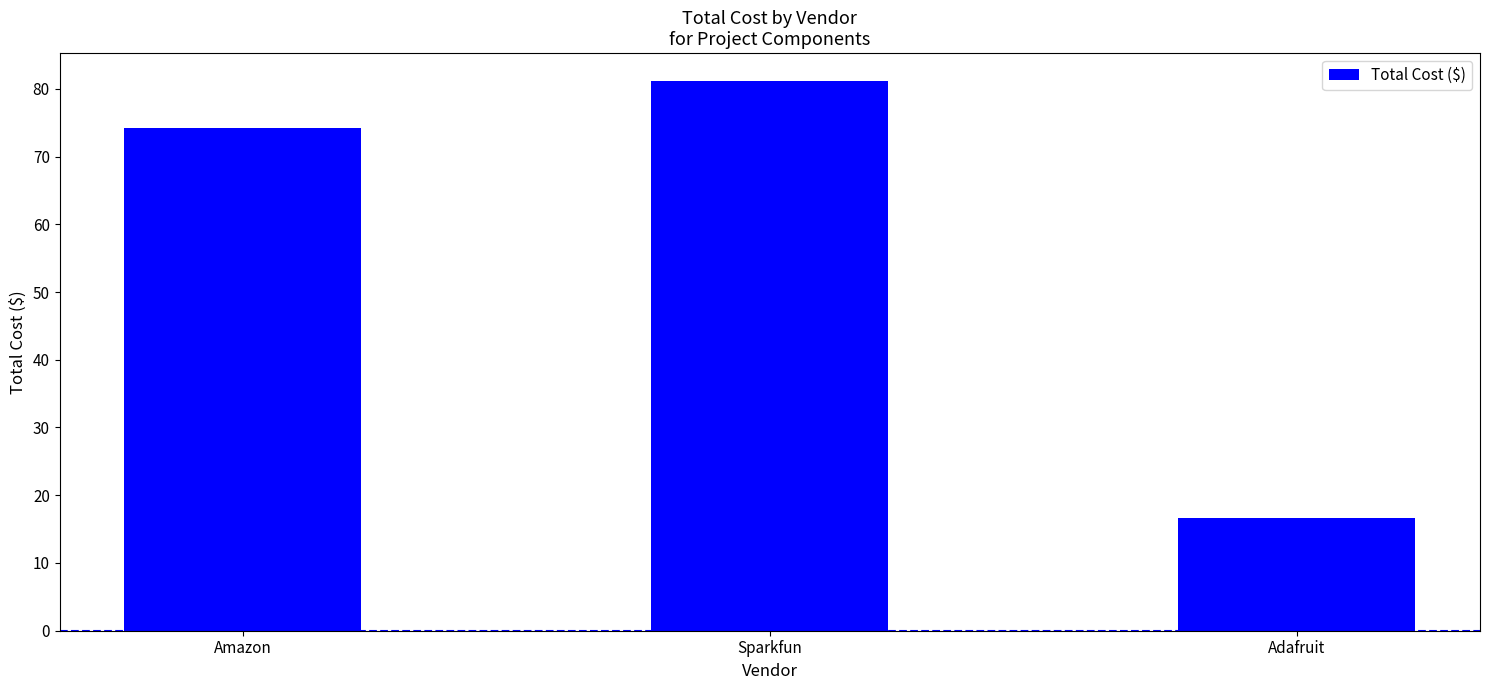

Are the bars horizontal?

No